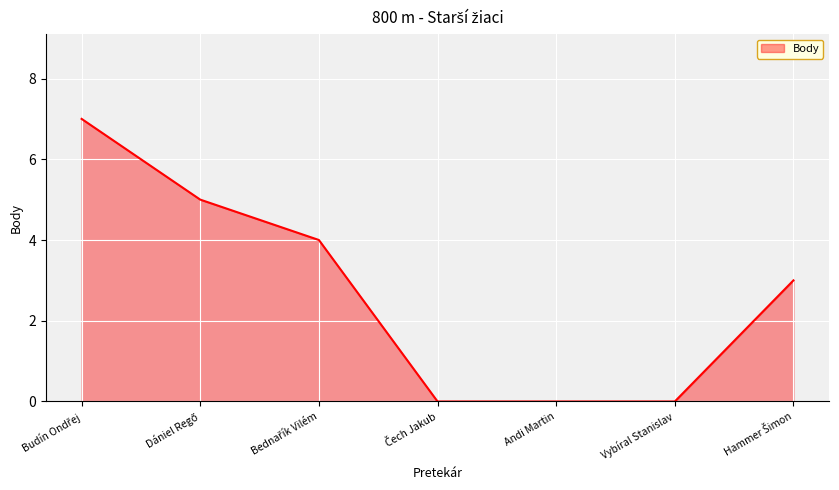

Is it true that the value at Andi Martin is 0?

True